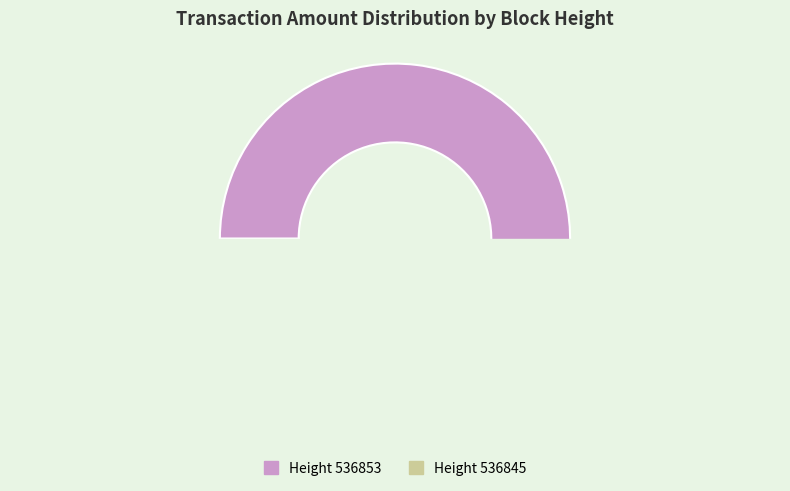

How many segments does this pie chart have?

2